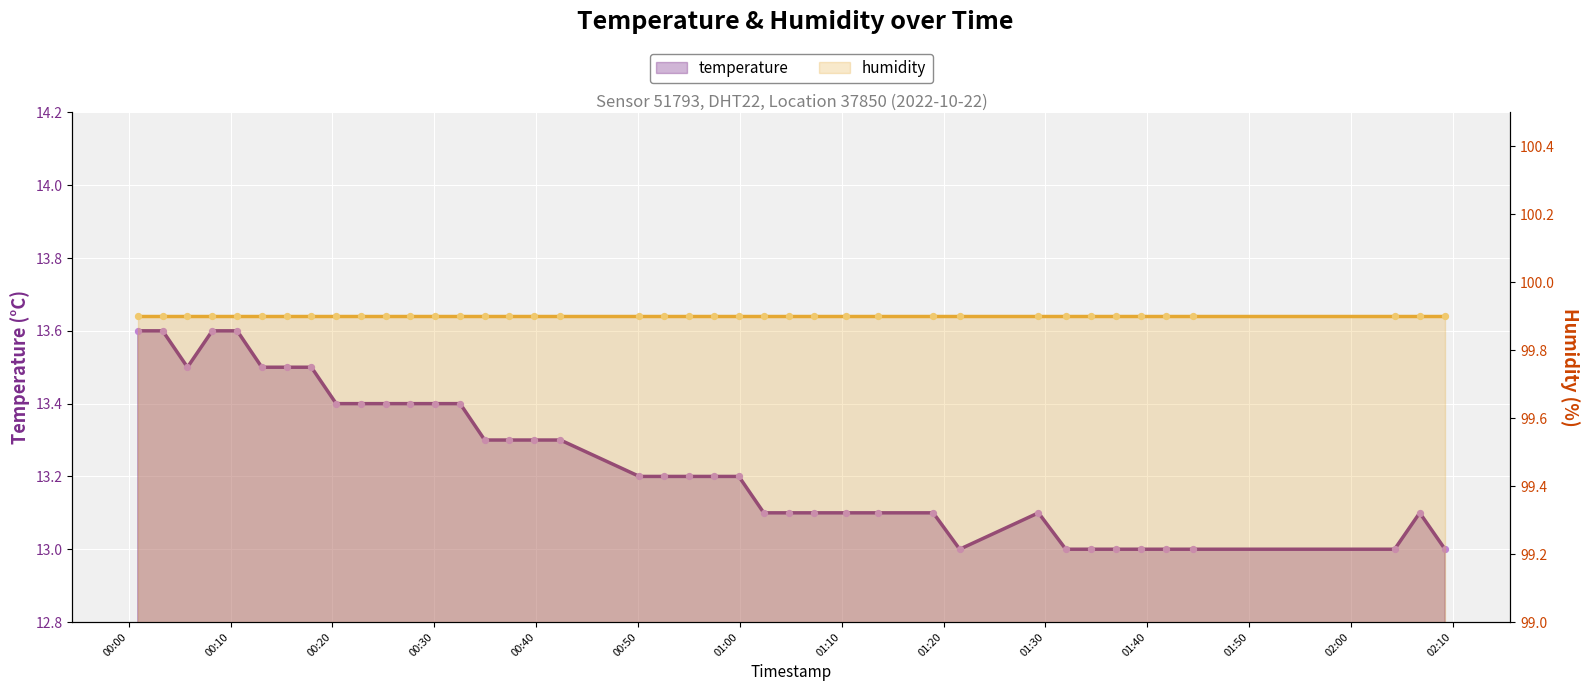

Which has a higher value, 2022-10-22T00:42:23 or 2022-10-22T00:27:39?

2022-10-22T00:27:39